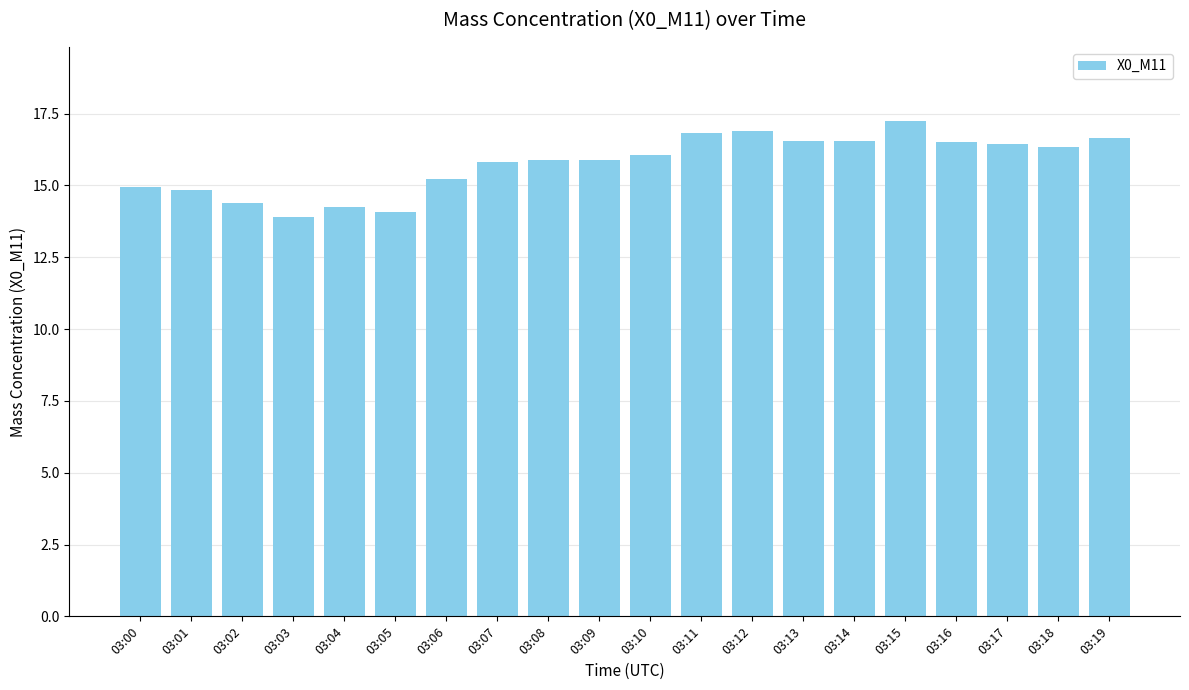

What is the change in value from 03:05 to 03:10?

+2.0